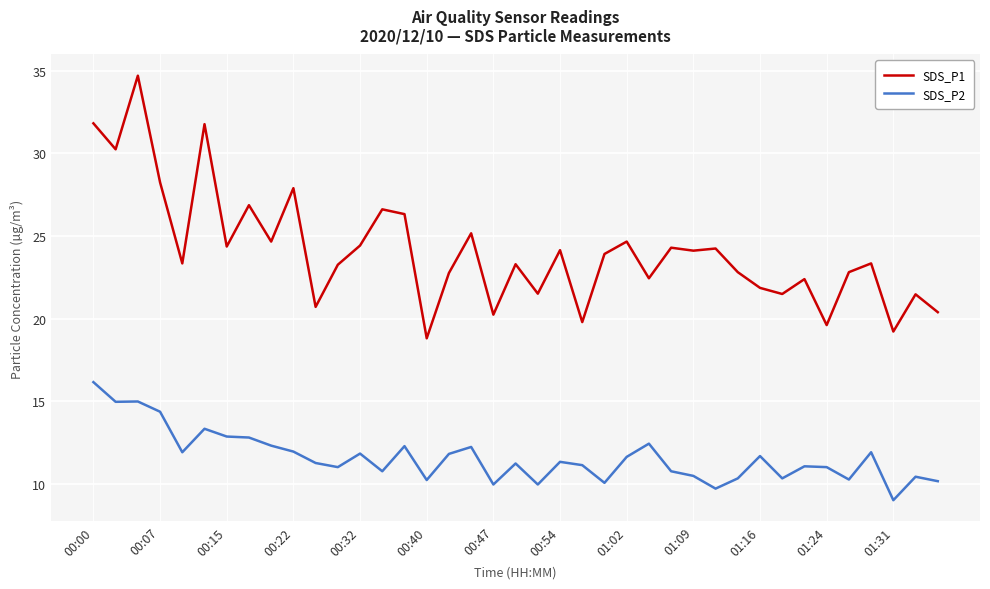

True or false: SDS_P1 and SDS_P2 intersect in this chart.

False